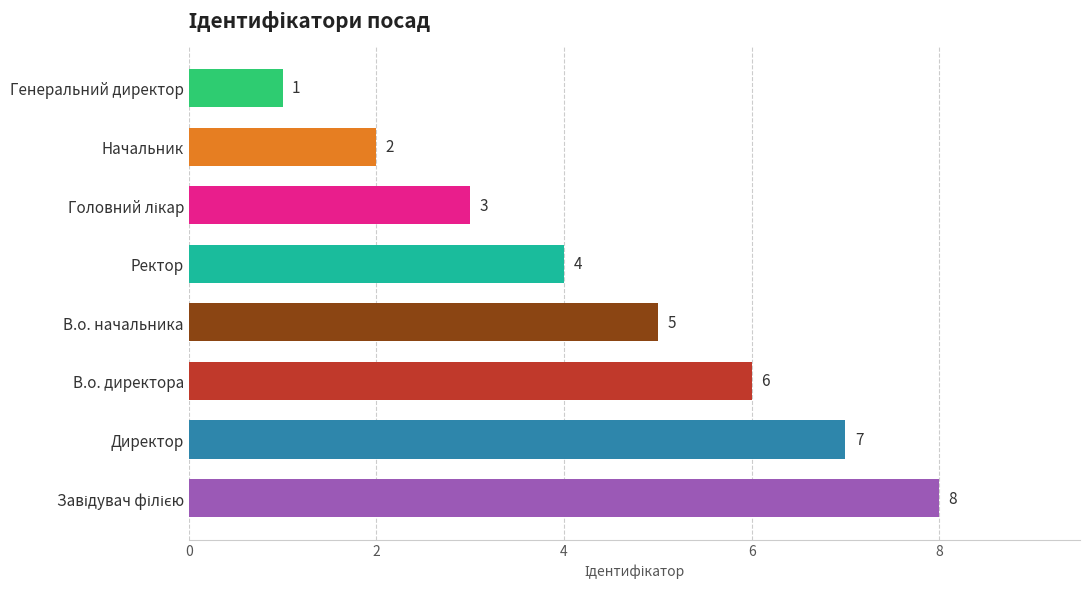

Between В.о. начальника and В.о. директора, which is larger?

В.о. директора